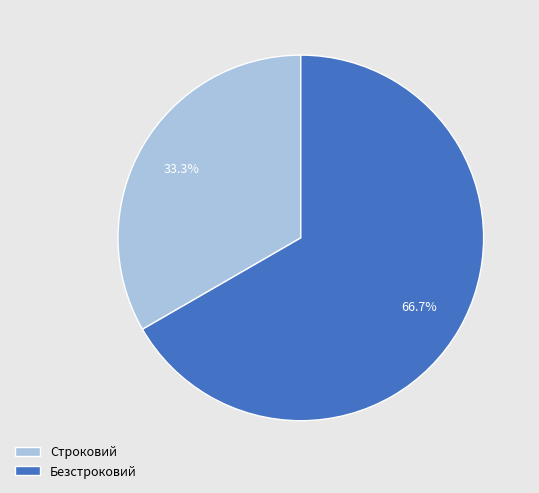

To the nearest percent, what portion does Строковий represent?

33%